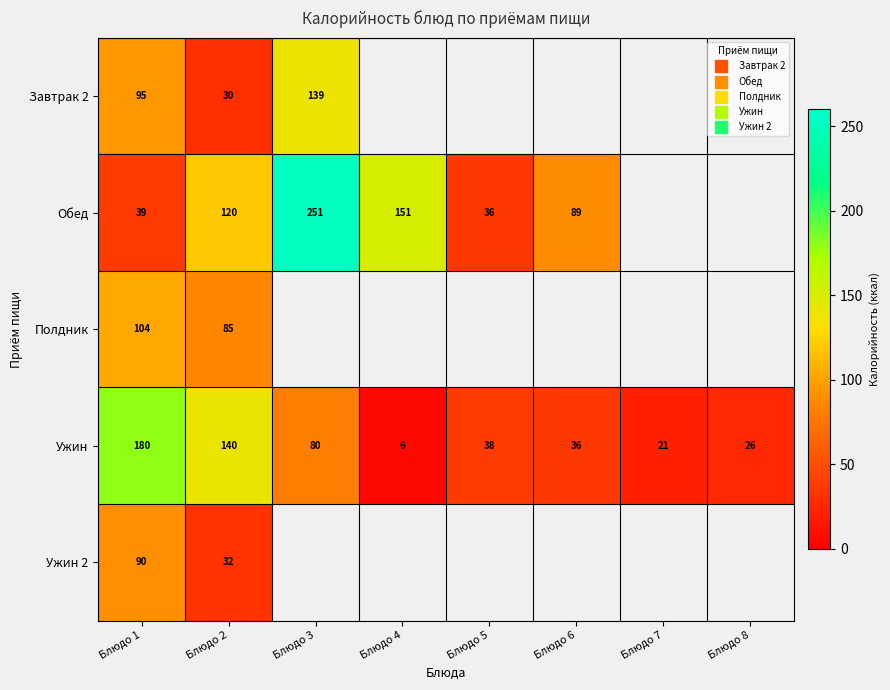

True or false: Завтрак 2 has a value of 153.3 at Блюдо 1.

False